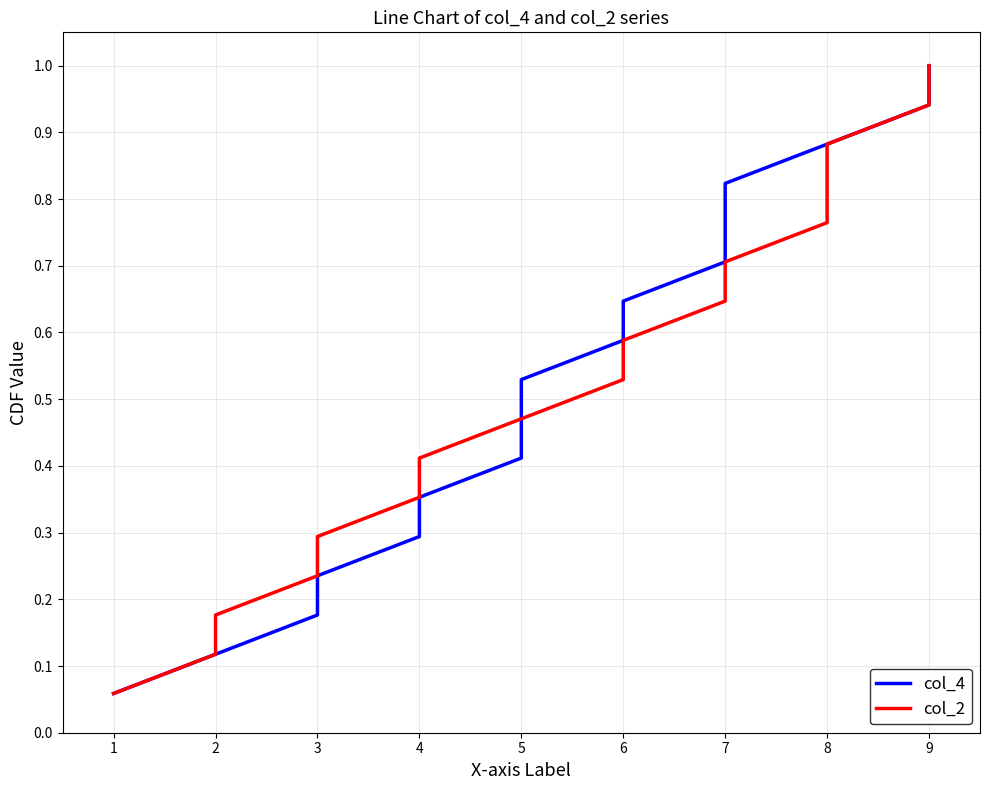

What is the difference between the col_4 values at 3 and 2?

0.1